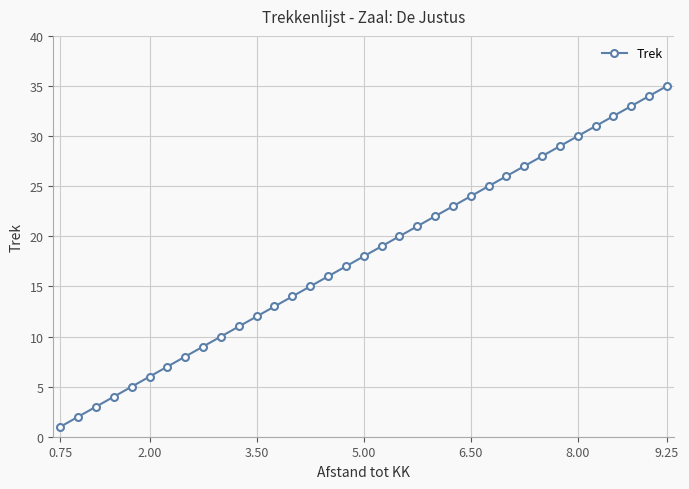

What is the maximum value shown in the chart?

35